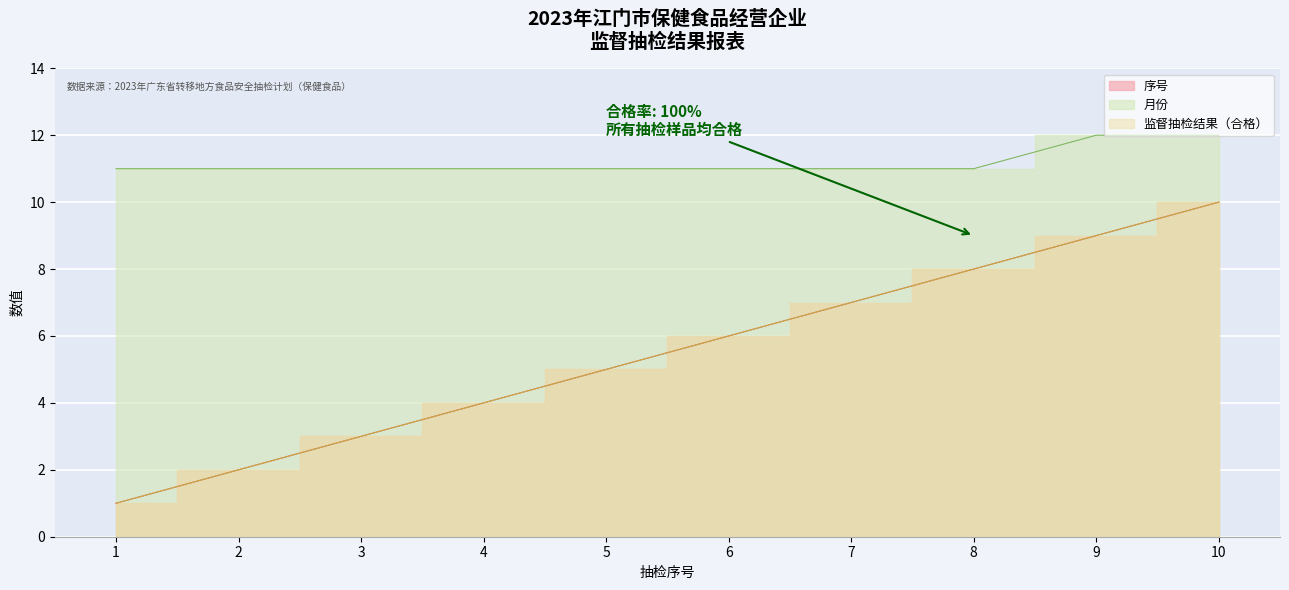

True or false: 监督抽检结果（合格） has more than 1 points higher than both neighbors.

False